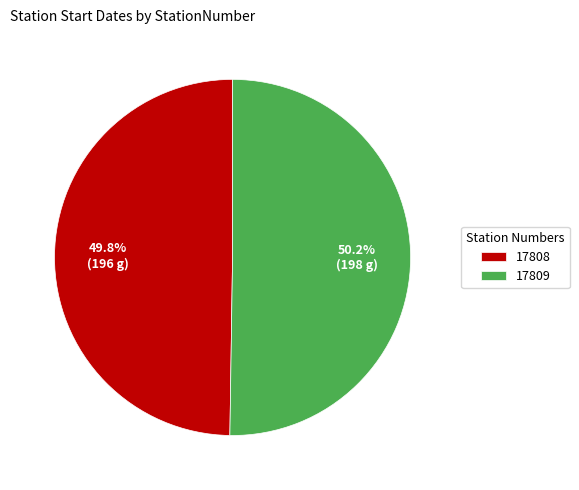

True or false: 17808 accounts for 50% of the total.

True